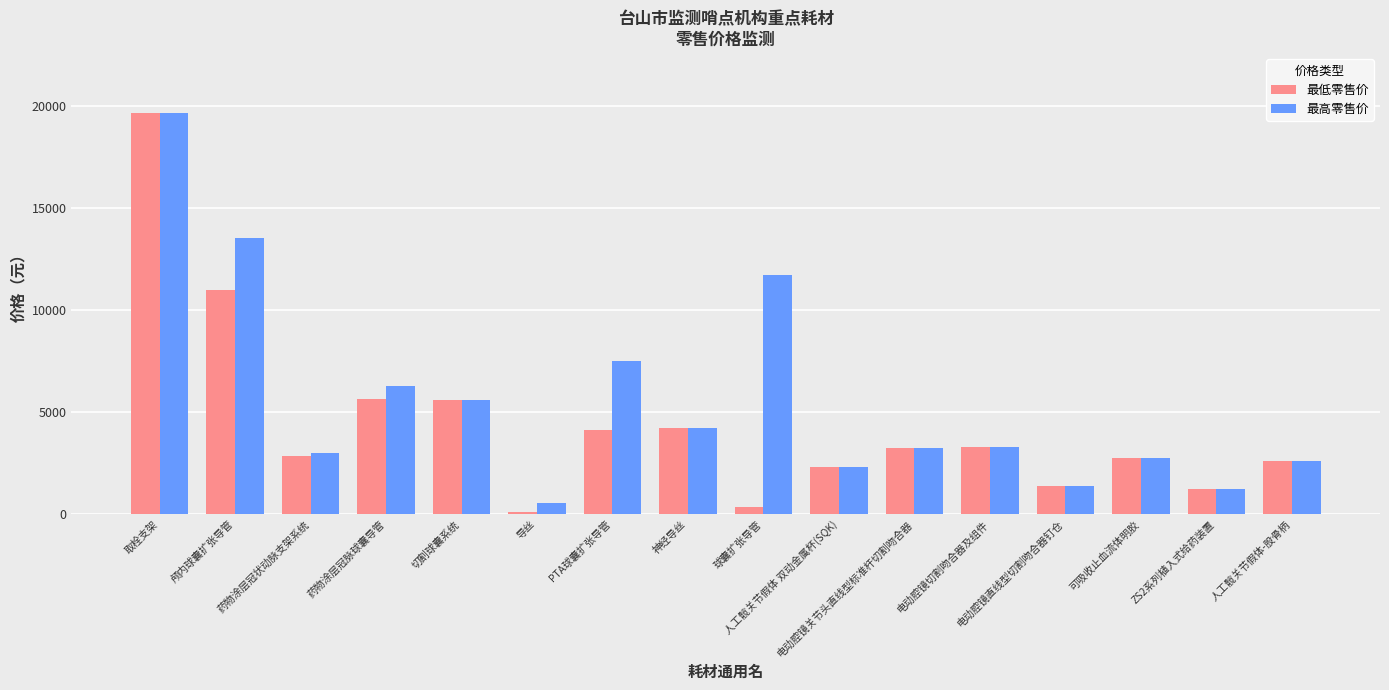

Which series has the widest spread of values?

最低零售价